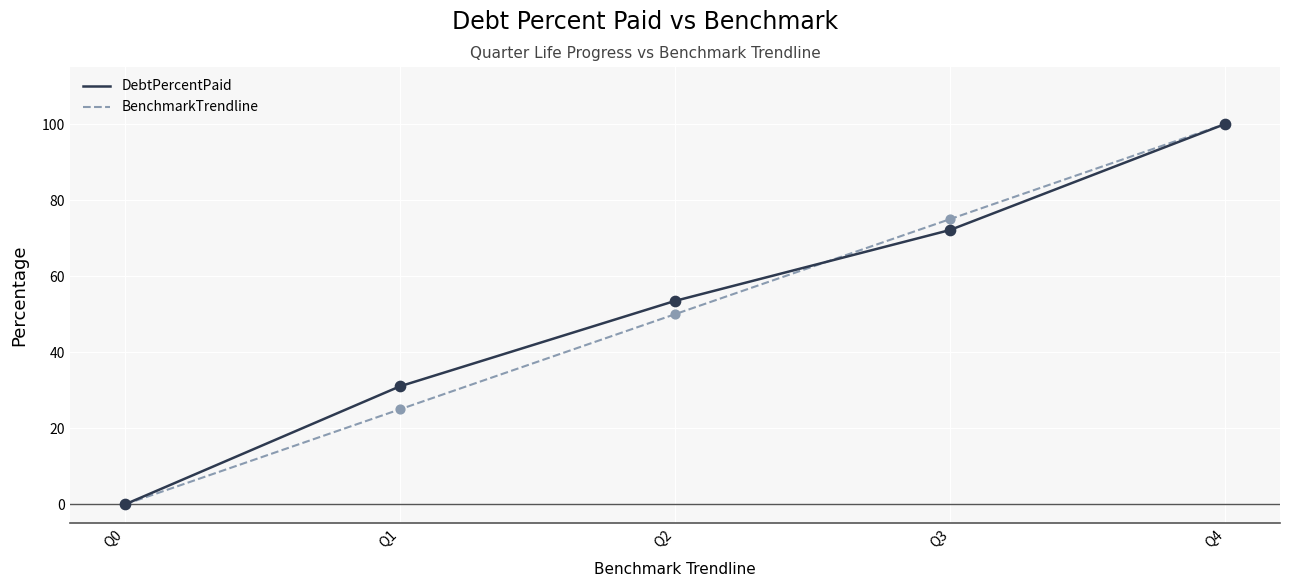

What is the total value across all series at Q4?

200.0